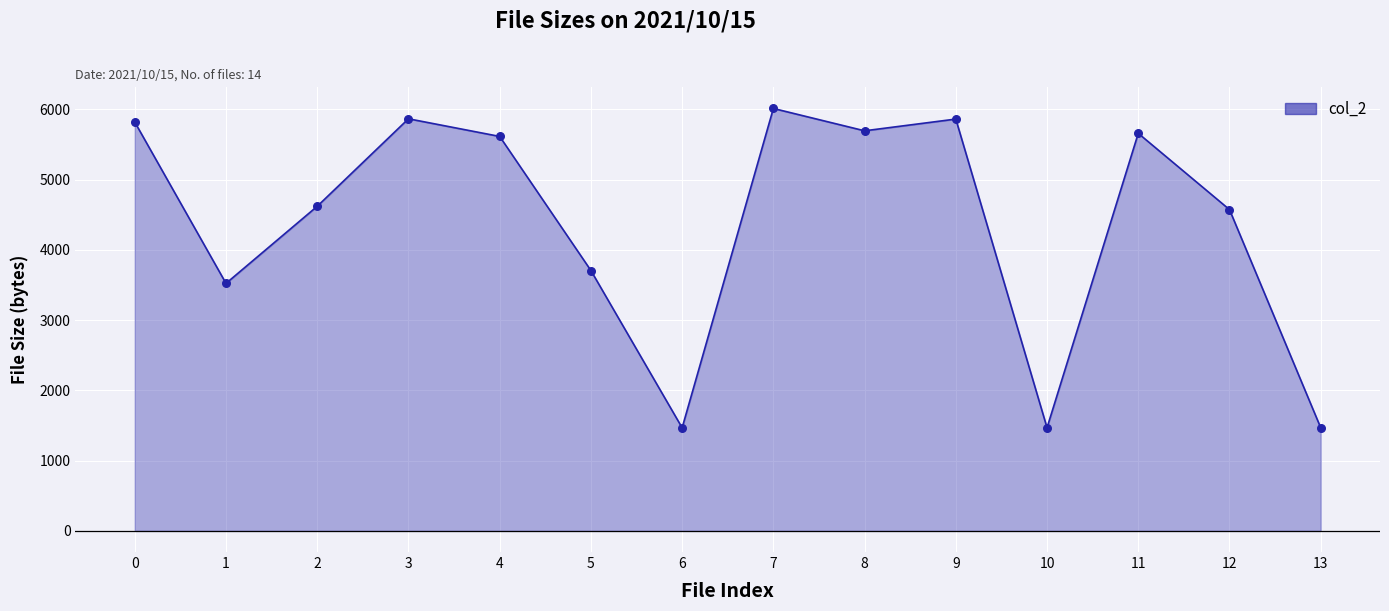

What is the change in value from 9 to 12?

-1288